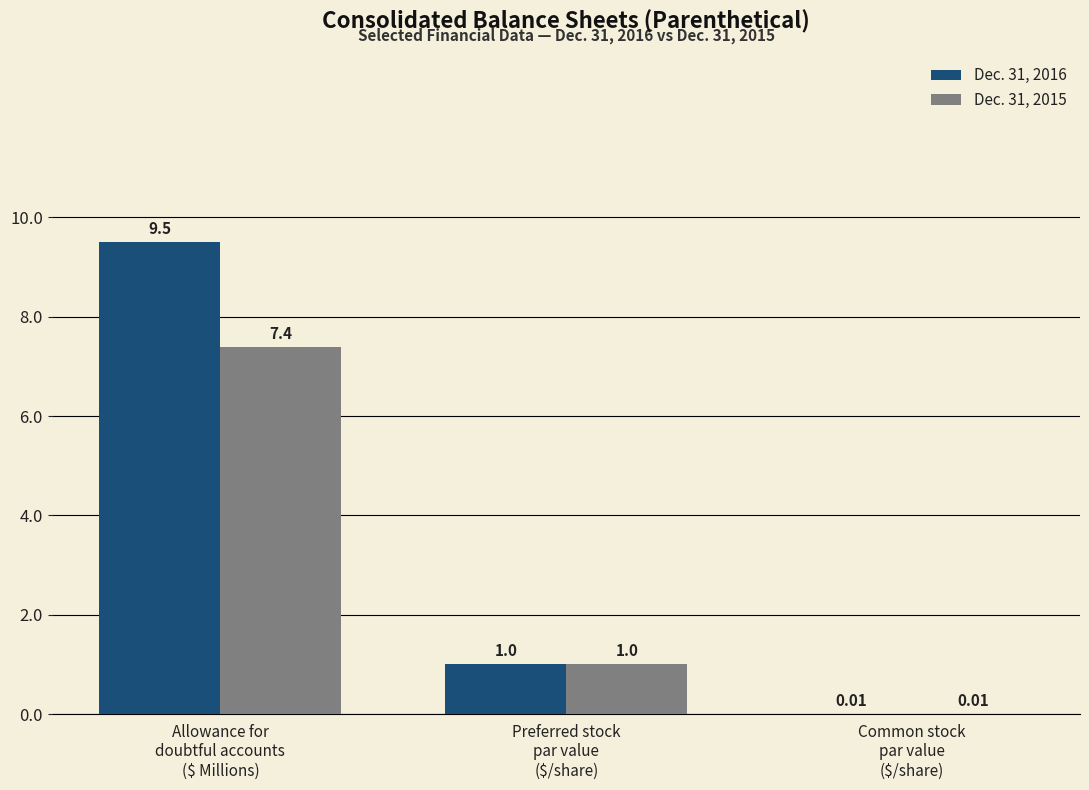

Are the bars horizontal?

No